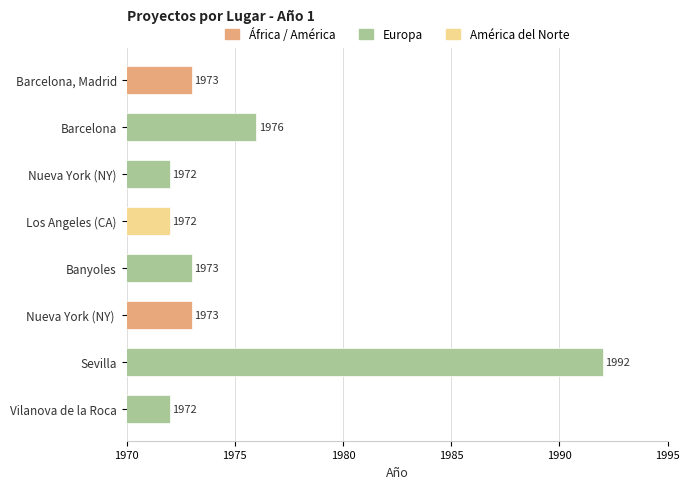

What position from the top is Banyoles?

5